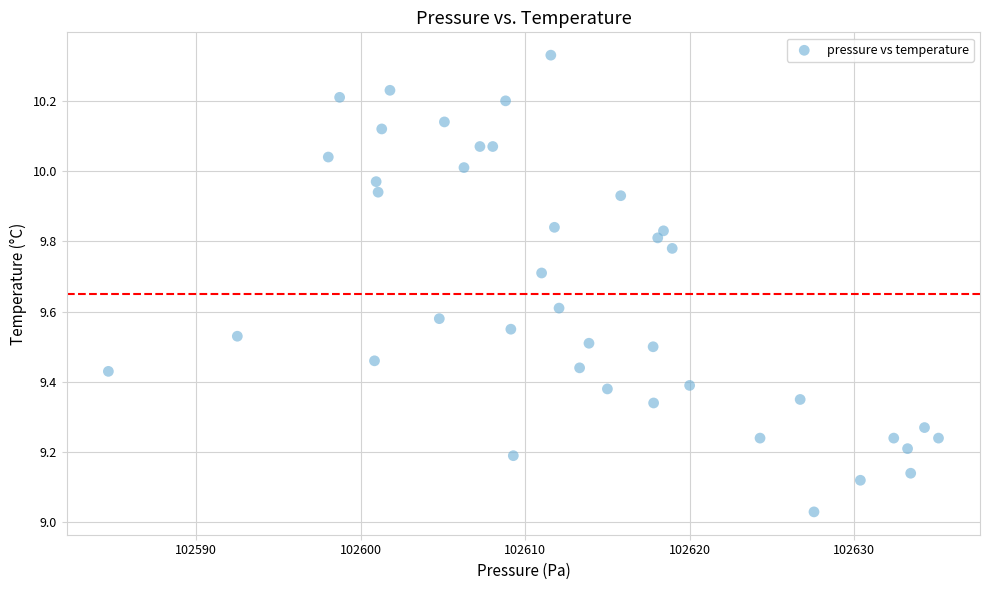

What is the range of X values (max minus min)?

50.5